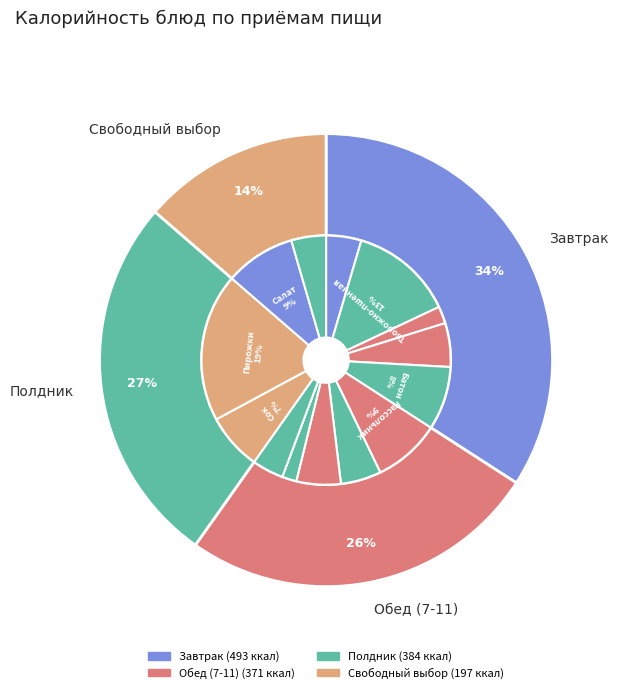

Between Капуста тушеная and Хлеб пшеничный, which is larger?

Капуста тушеная